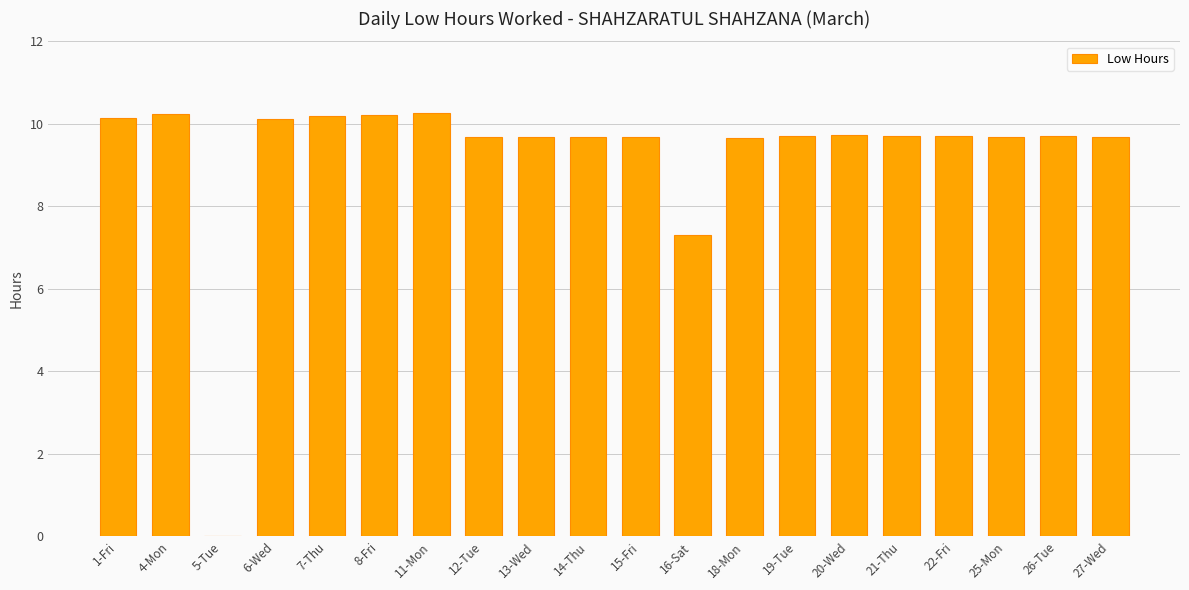

What is the sum of all values?

184.8